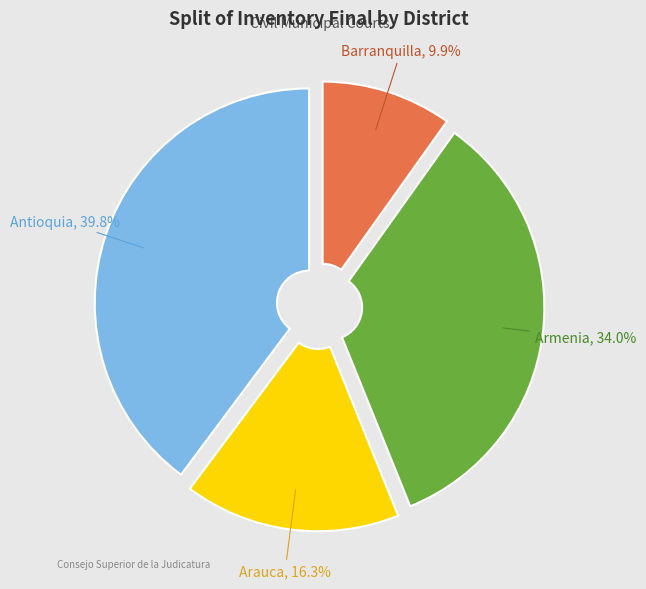

Is Barranquilla the majority of the pie?

No